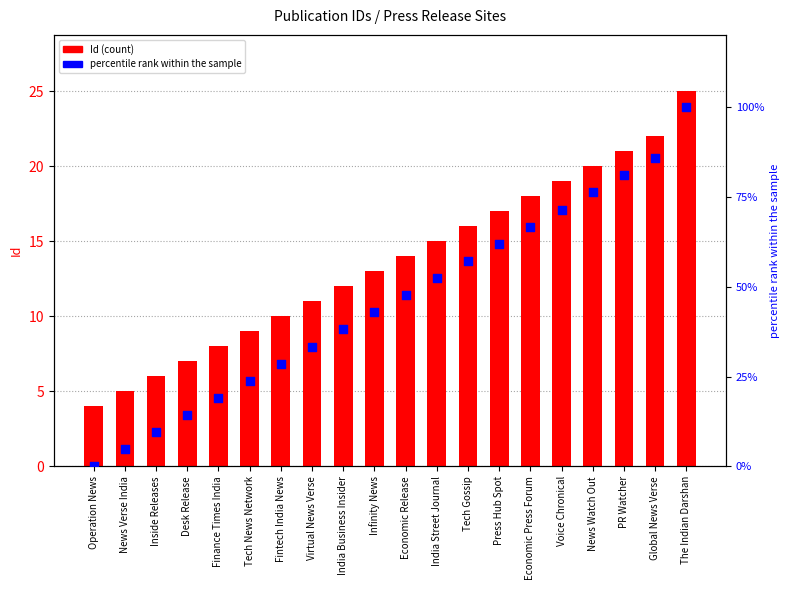

What are all the series names shown in the legend?

Id, percentile rank within the sample